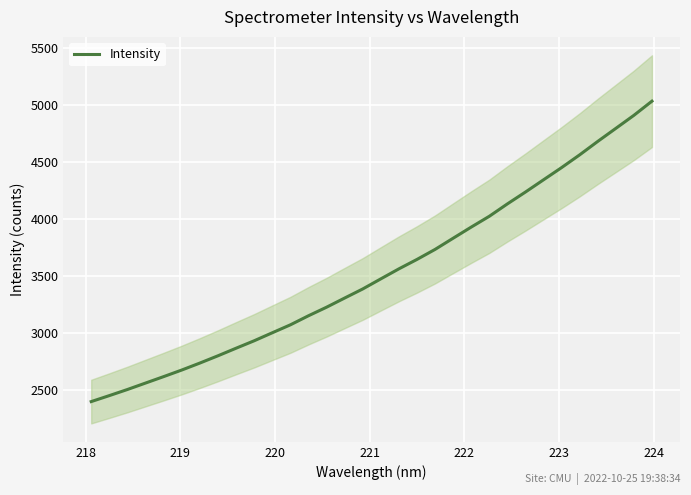

The chart shows a value of 4736.3 at 14. True or false?

False